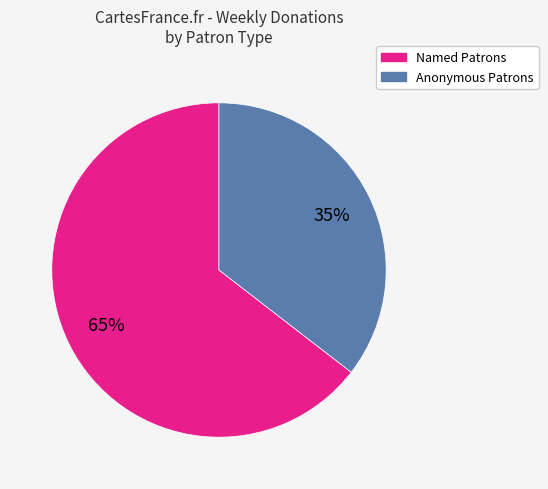

How many segments does this pie chart have?

2